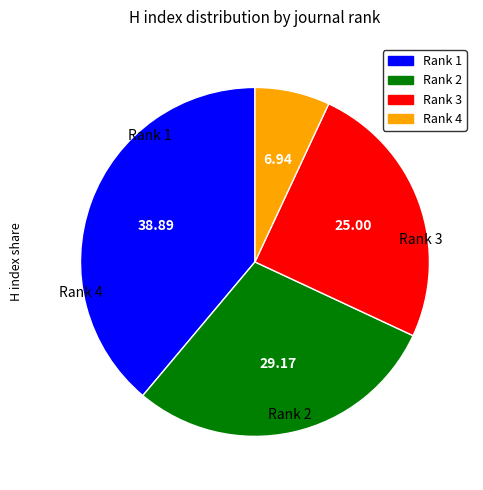

Combined, do Rank 4 and Rank 1 account for over 50%?

No